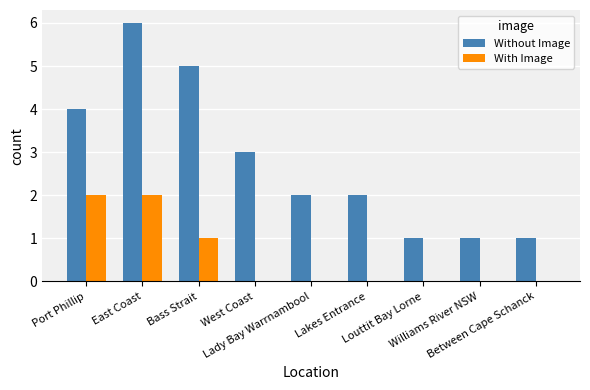

Which series has the largest total across all categories?

Without Image